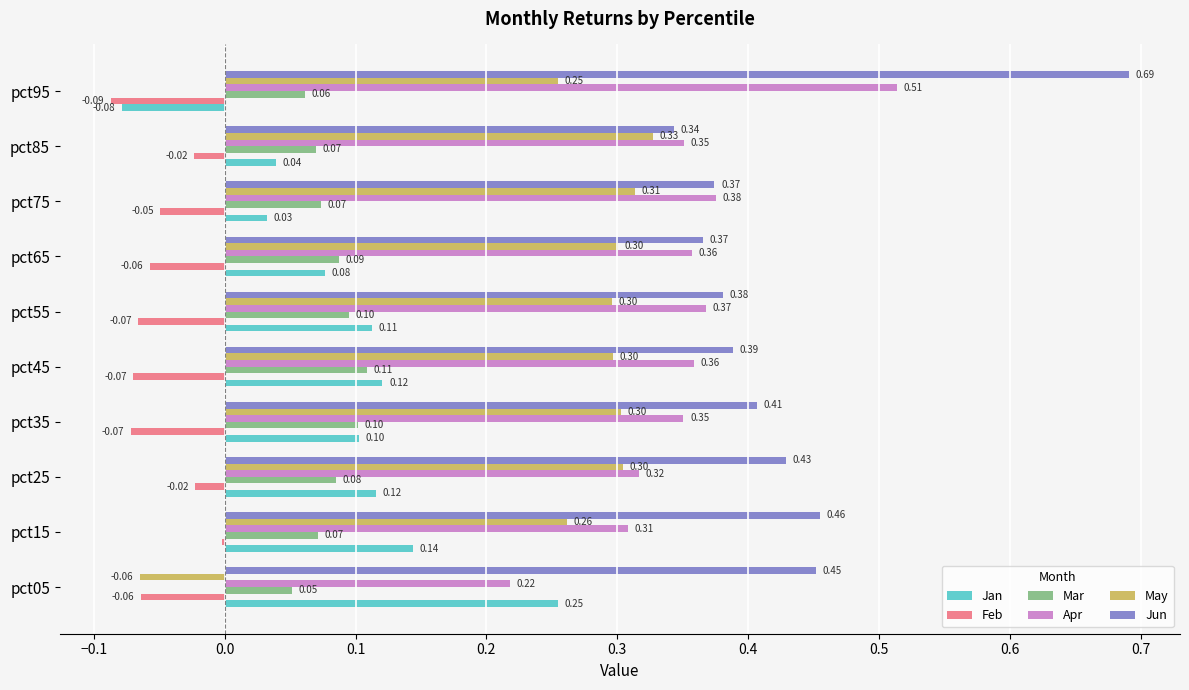

What is the sum of all Jun values?

4.3